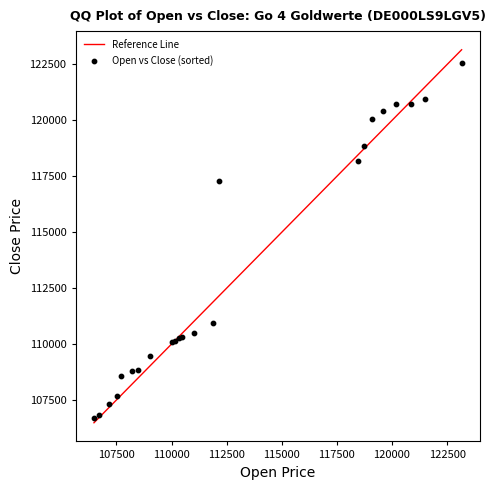

What Y value in the scatter plot is closest to 114633?

117309